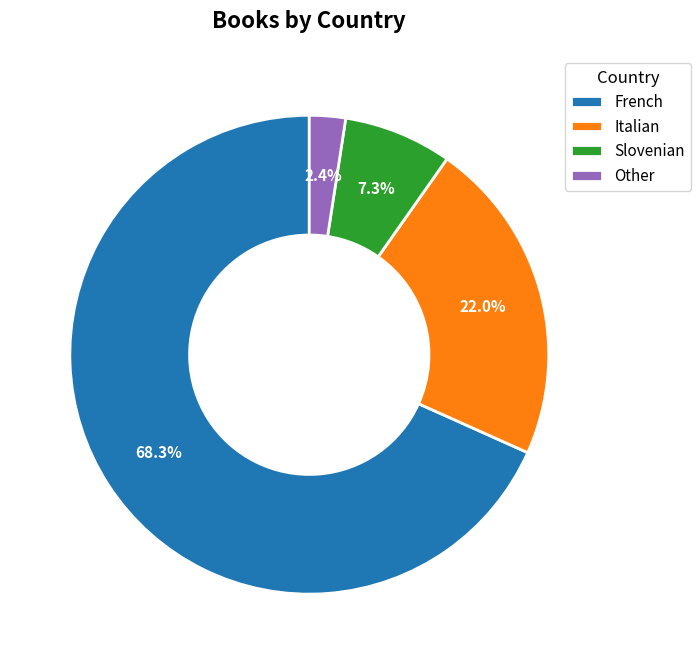

Between French and Other, which is larger?

French